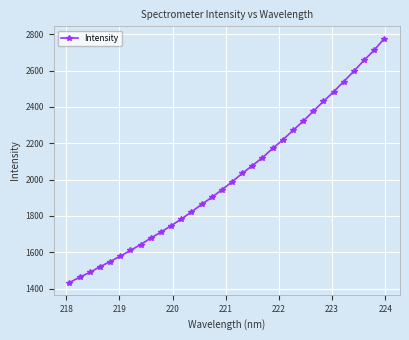

What is the value of the 5th point from the left?

1548.9